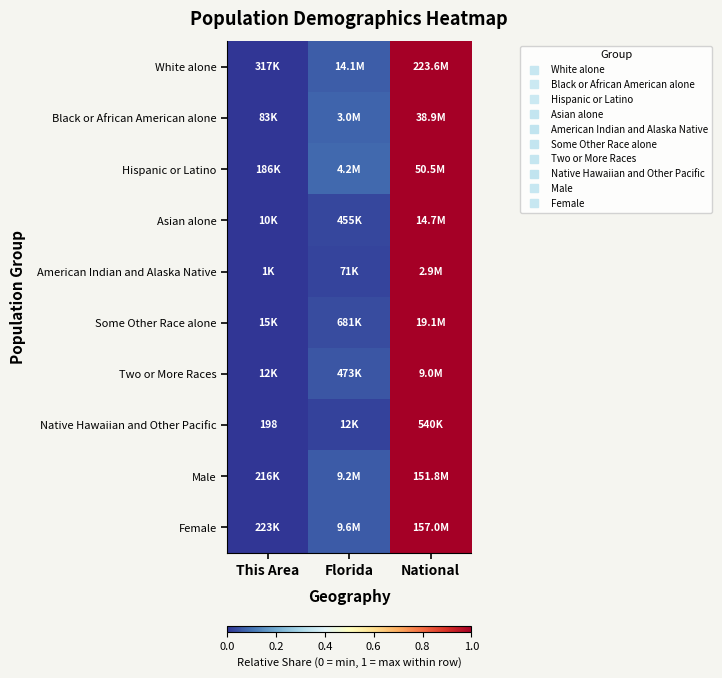

What is the difference between the Black or African American alone values at National and This Area?

1.0